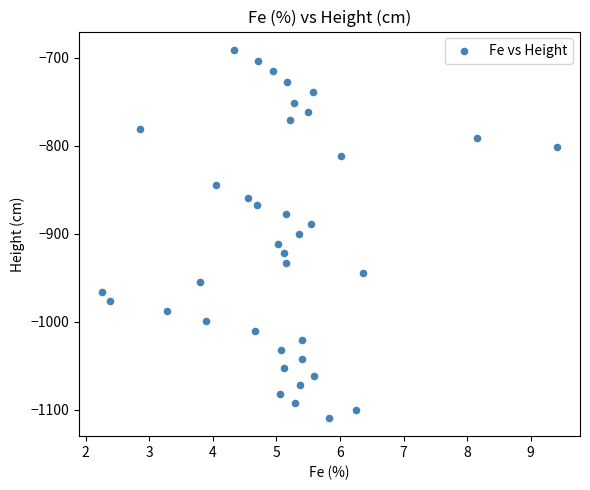

What is the range of Y values (max minus min)?

418